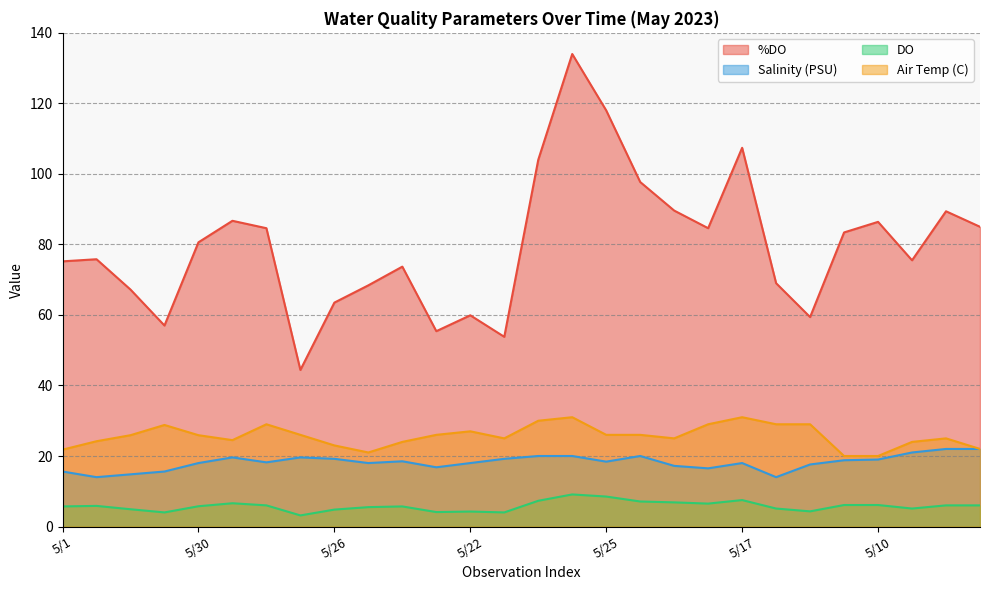

Rank the series by their maximum value, from highest to lowest.

%DO, Air Temp (C), Salinity (PSU), DO